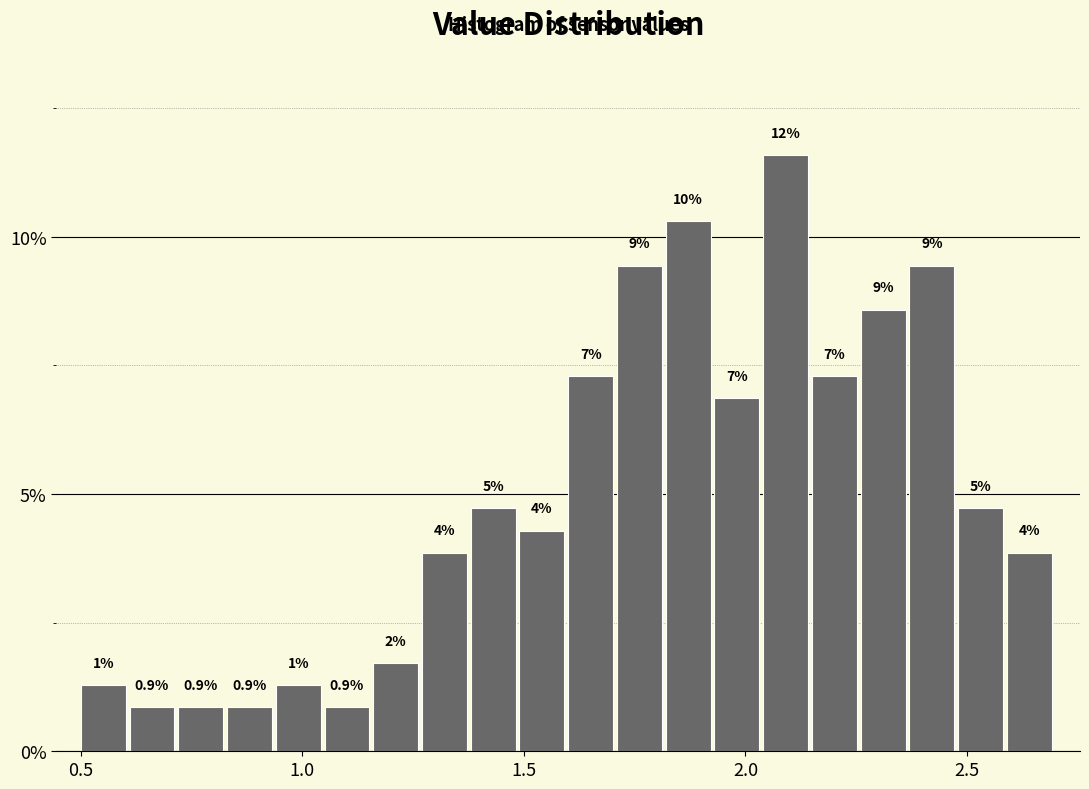

Read against the x-axis, roughly where is the centre of the tallest bar?

2.10